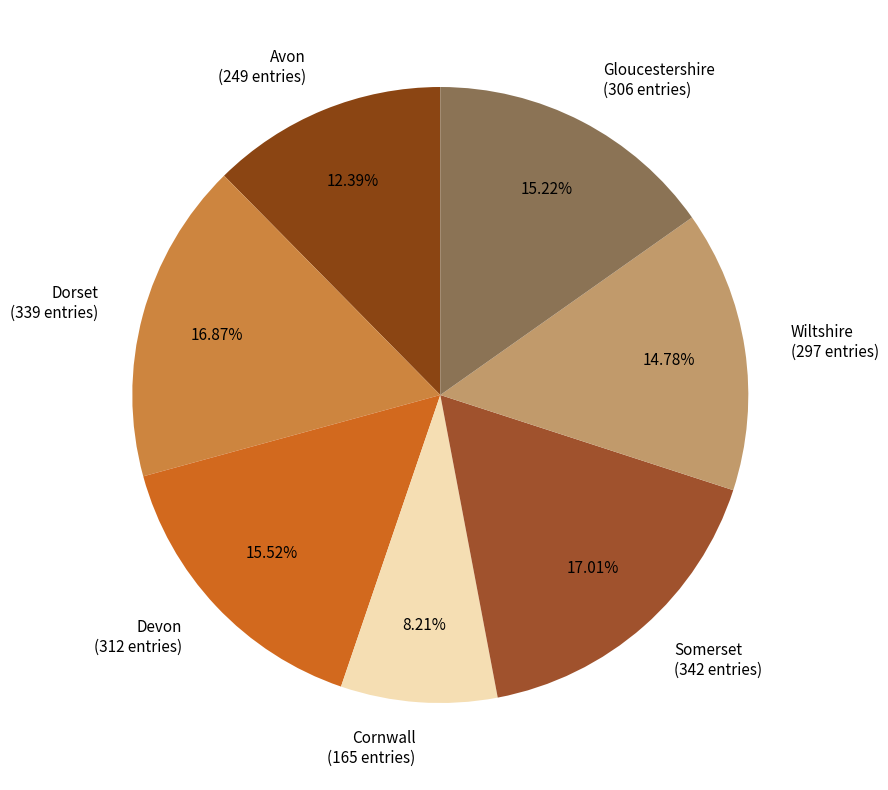

Does Cornwall (165 entries) represent more than half of the total?

No